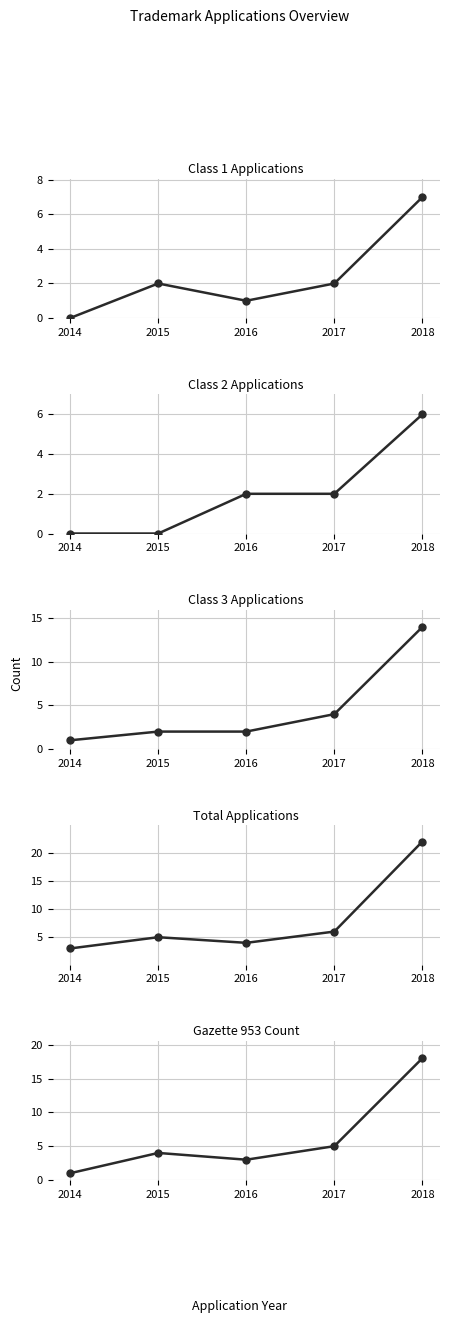

What is the value of the Gazette 953 Count point at the 4th from the left?

5